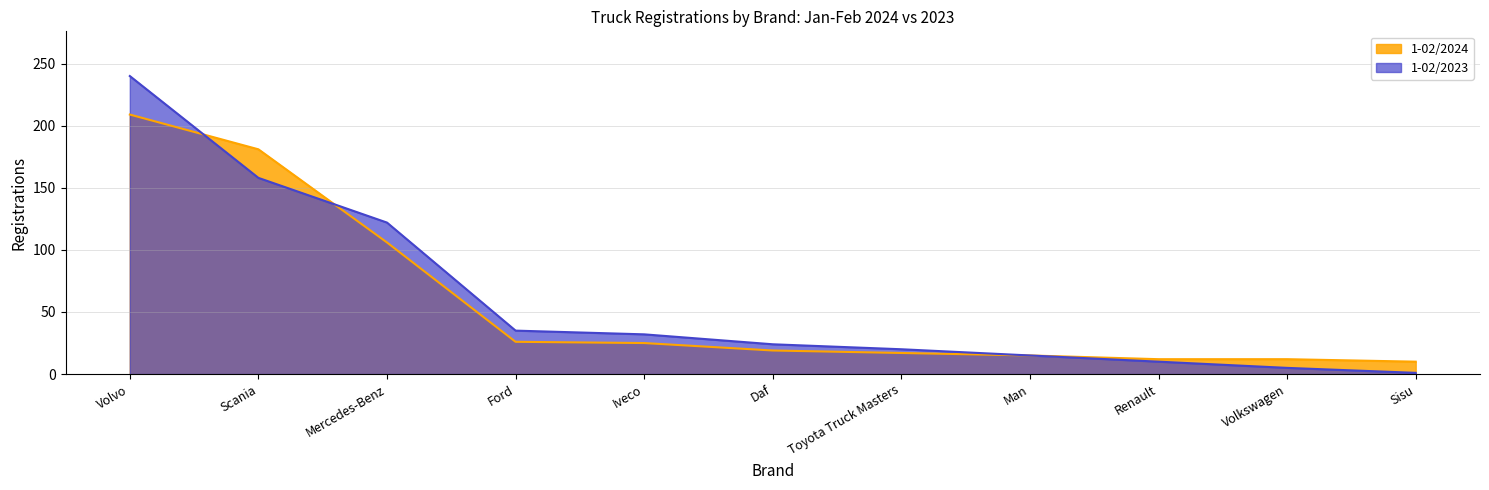

What is the greatest value displayed?

240